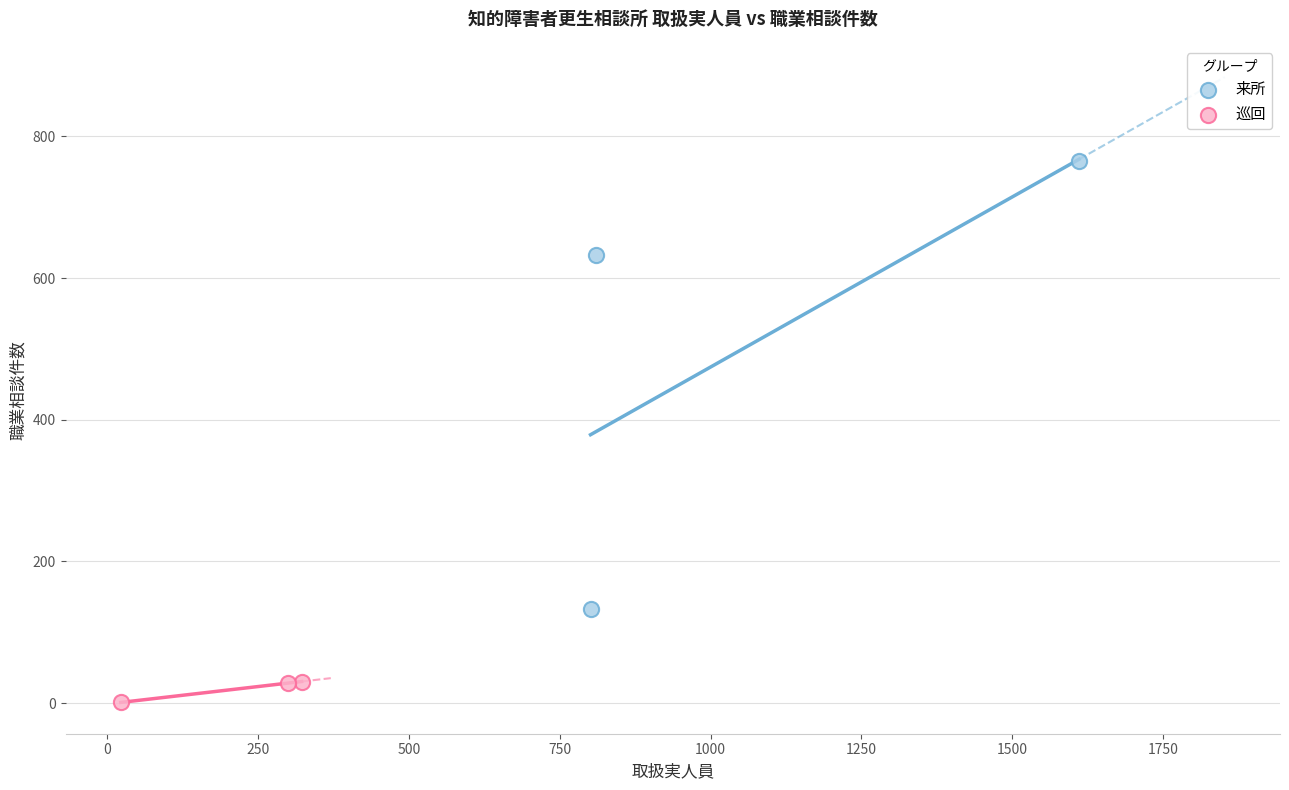

Which series contains the lowest Y value?

巡回